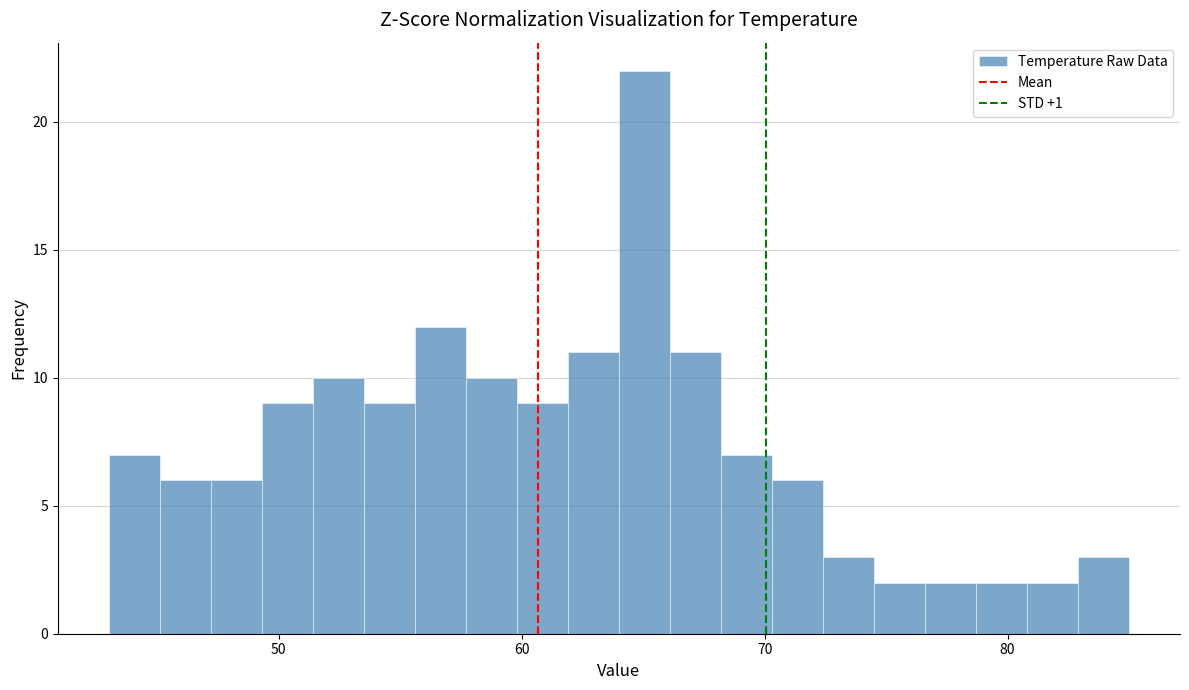

Around what value on the x-axis is the tallest bar? Give the approximate position of its centre, as read against the axis.

65